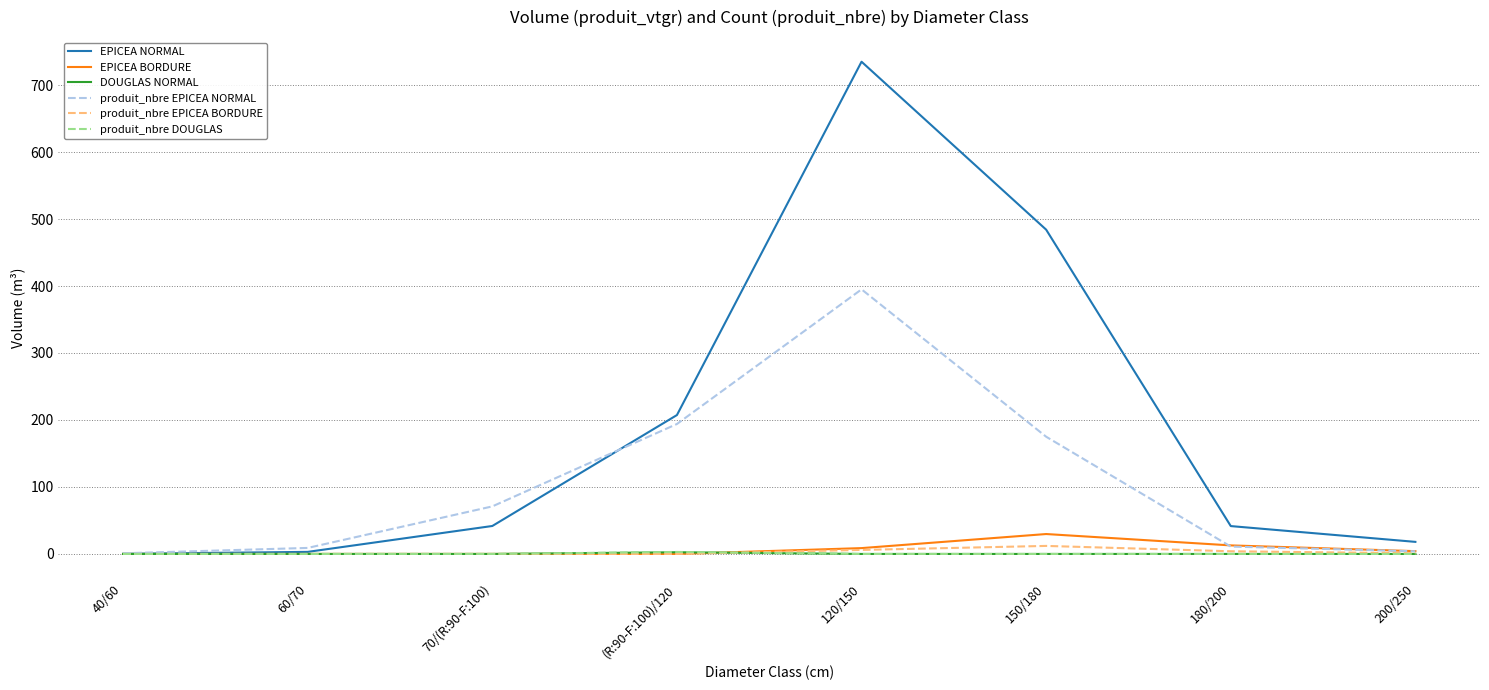

The EPICEA NORMAL series shows 484.1 at 150/180. True or false?

True